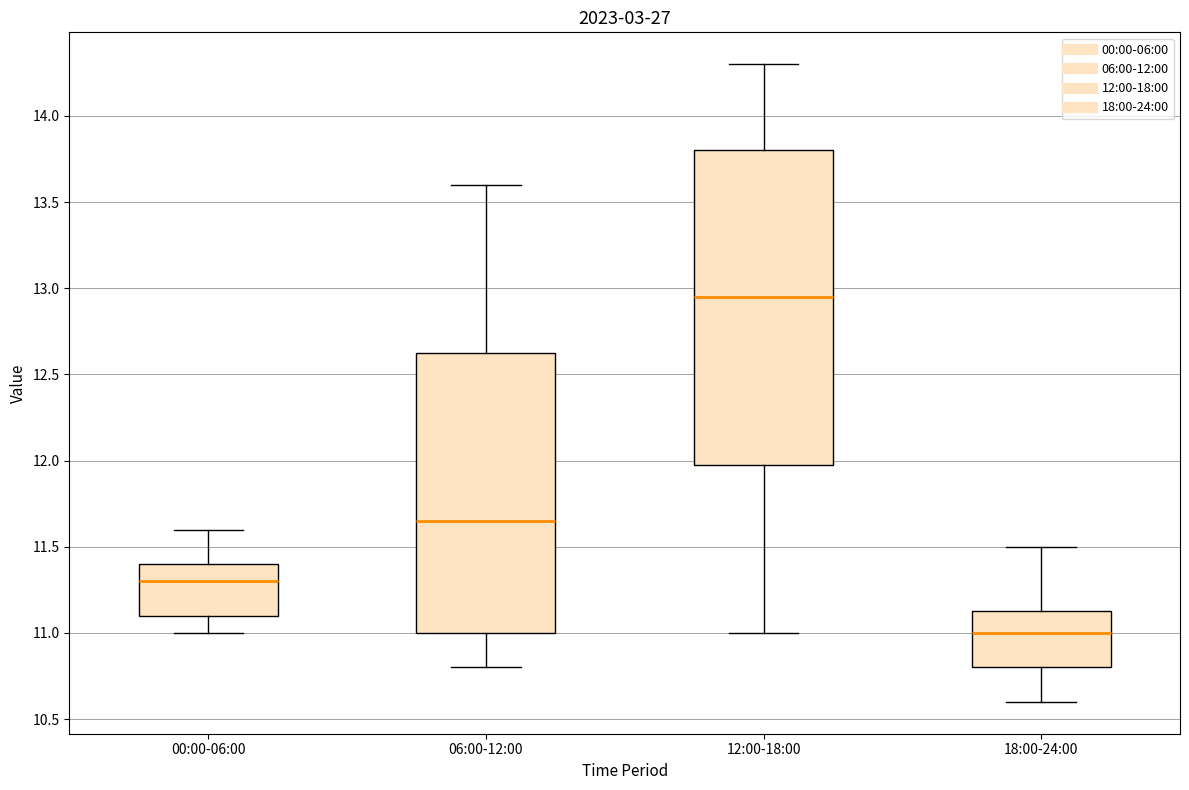

Where does the median line of the box for 06:00-12:00 sit on the y-axis? The values are not printed on the chart, so give them approximately, as read against the axis.

11.65